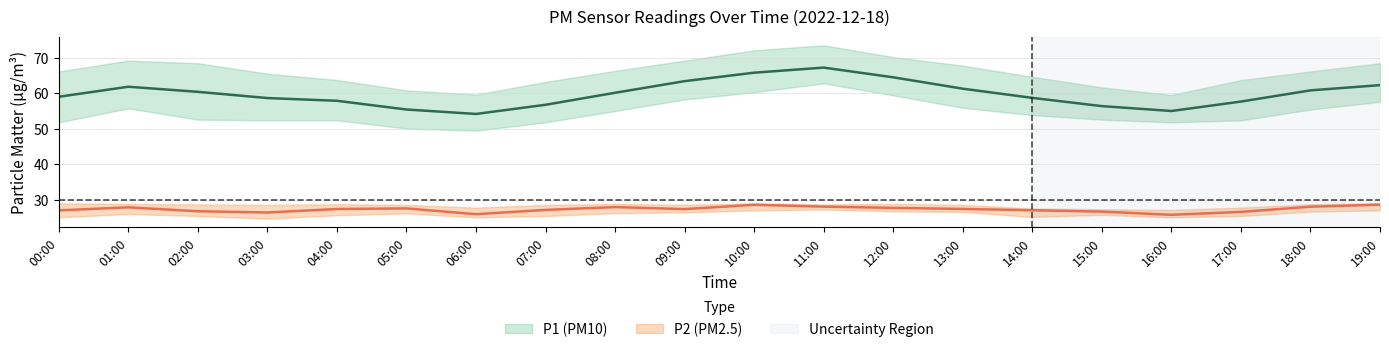

Is the value of P1 at 12:00 greater than the value of P2_upper at 03:00?

Yes